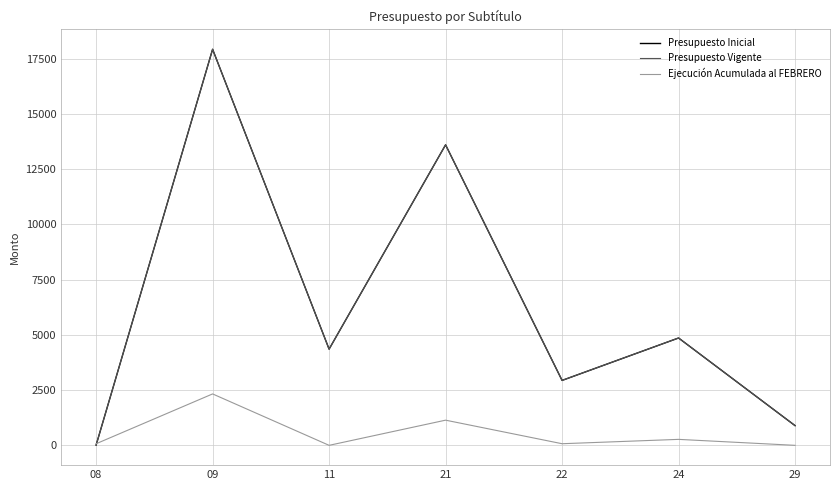

What is the value of the Presupuesto Vigente point at the 1st from the left?

10